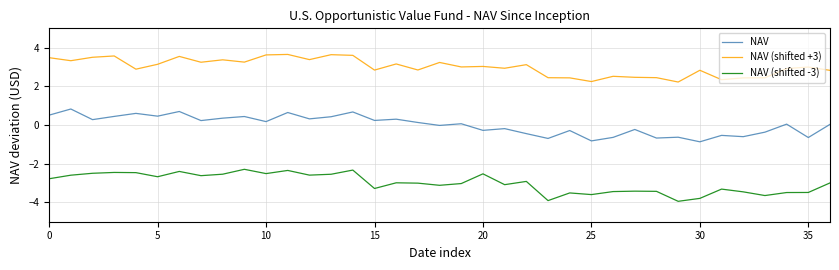

True or false: NAV (shifted -3) and NAV intersect in this chart.

False